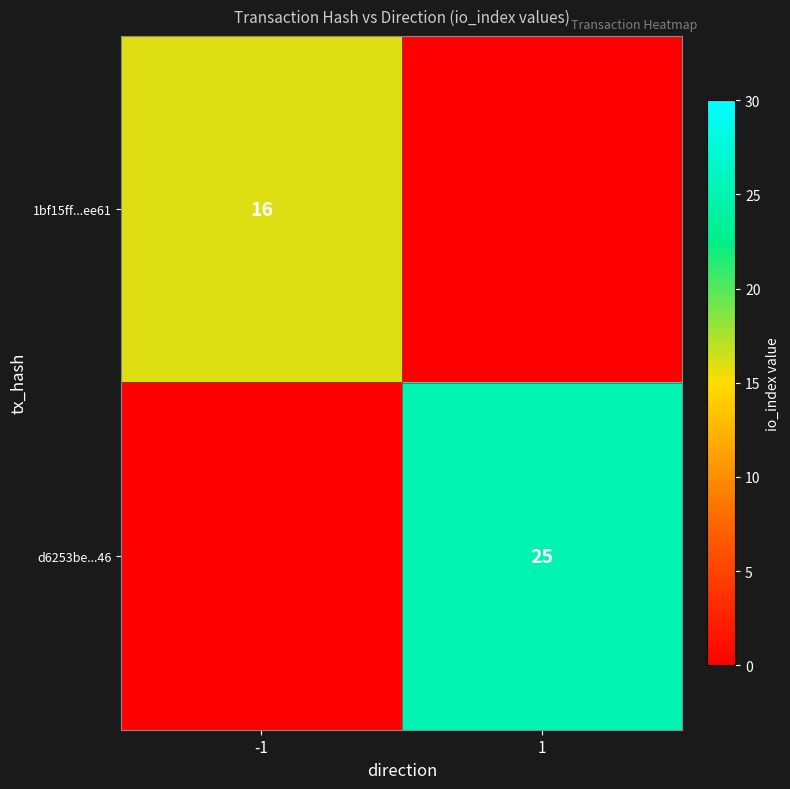

What is the sum of all d6253be...46 values?

25